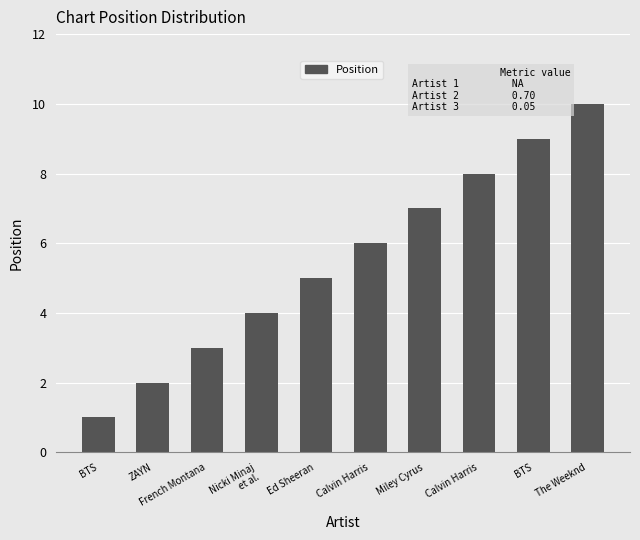

Count the number of data series in this chart.

1